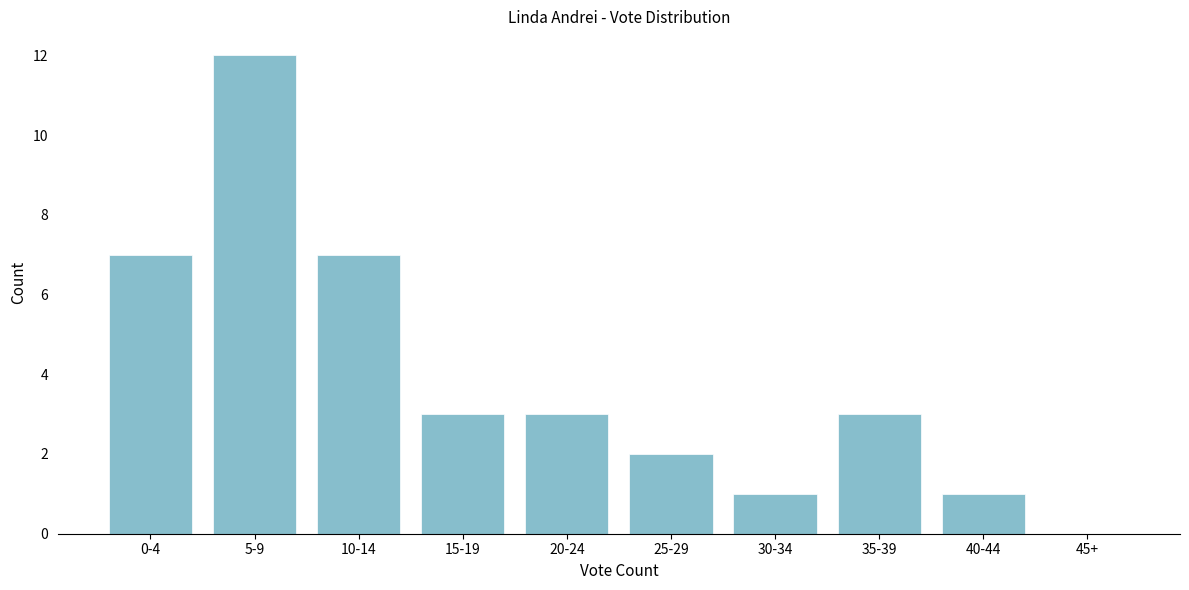

Reading left to right, what are all the values shown in this chart?

0-4=7	5-9=12	10-14=7	15-19=3	20-24=3	25-29=2	30-34=1	35-39=3	40-44=1	45+=0